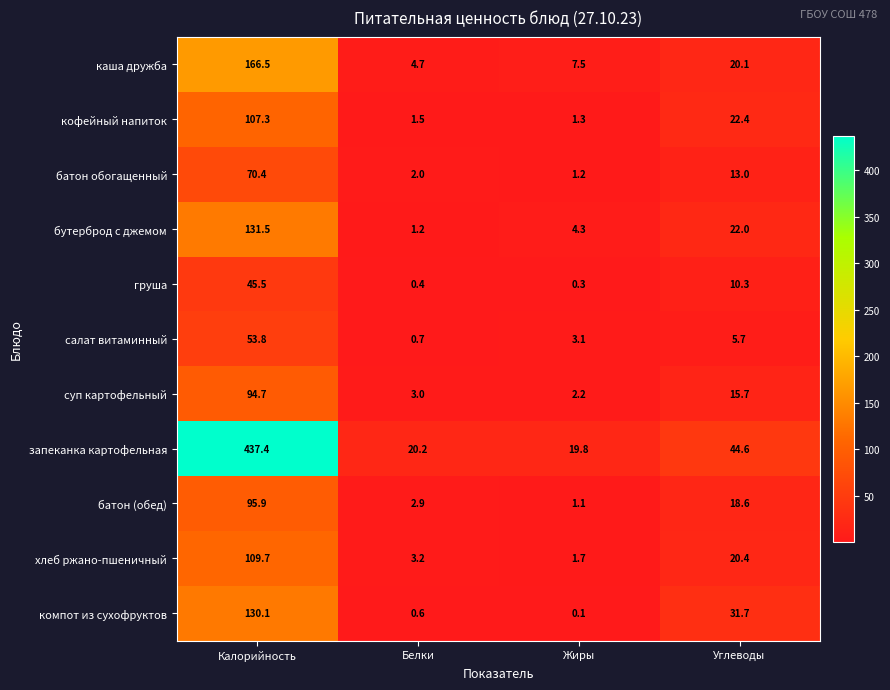

How many distinct data groups are displayed?

11